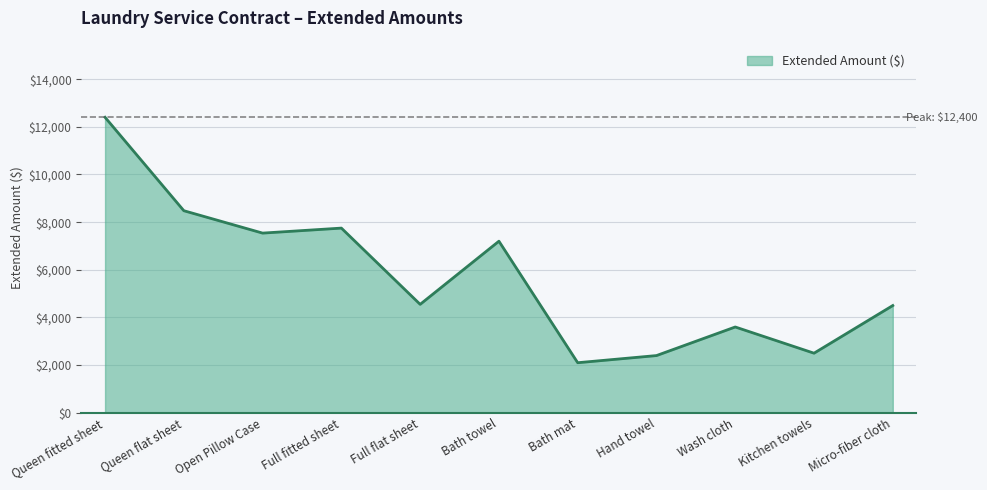

Approximately how many times larger is the value at Hand towel compared to Queen flat sheet?

0.3